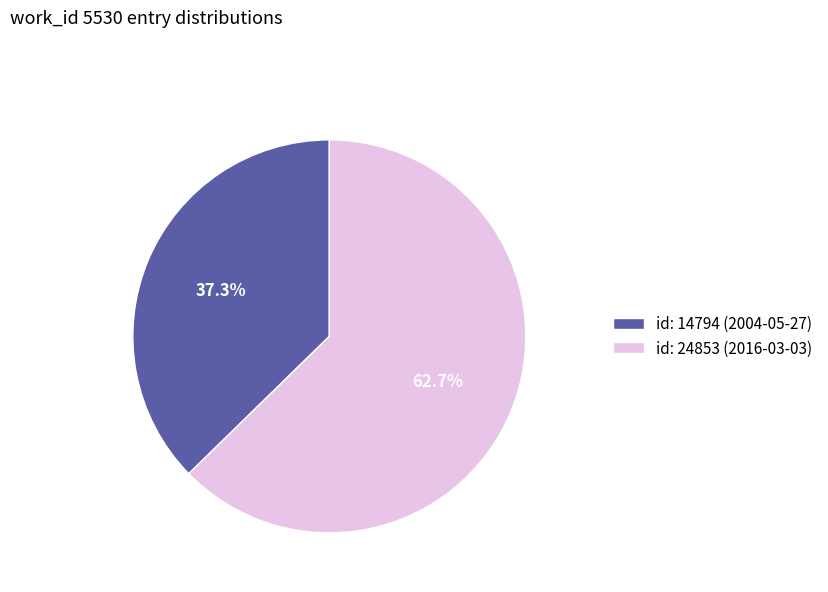

Is there a majority slice in this chart?

Yes